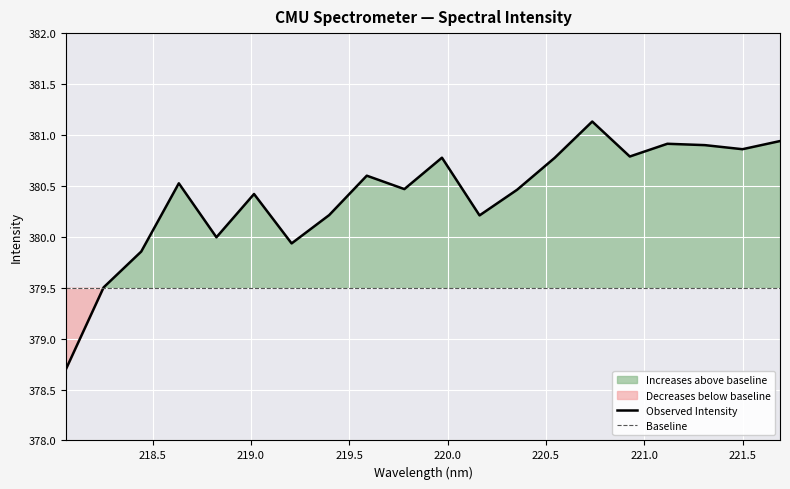

What is the lowest value of the Baseline series?

379.5